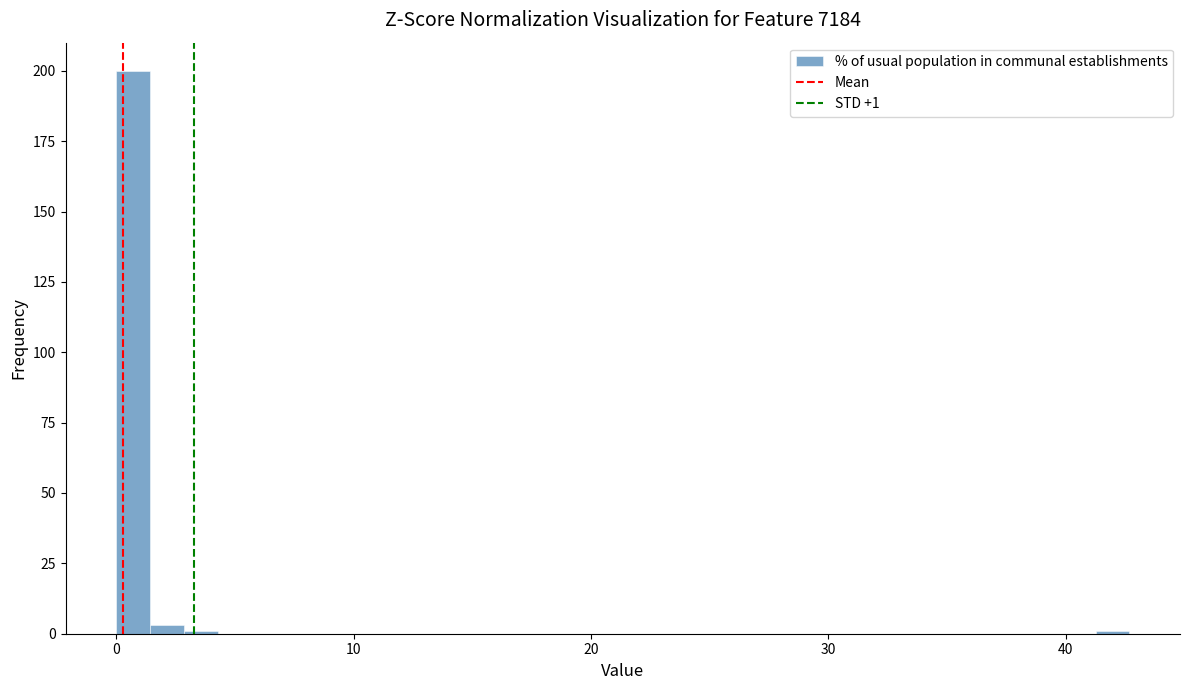

Around what value on the x-axis is the tallest bar? Give the approximate position of its centre, as read against the axis.

1